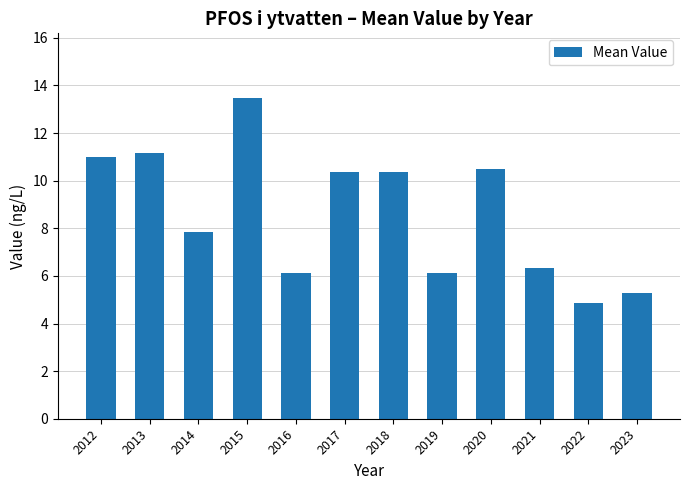

Which has a higher value, 2012 or 2014?

2012